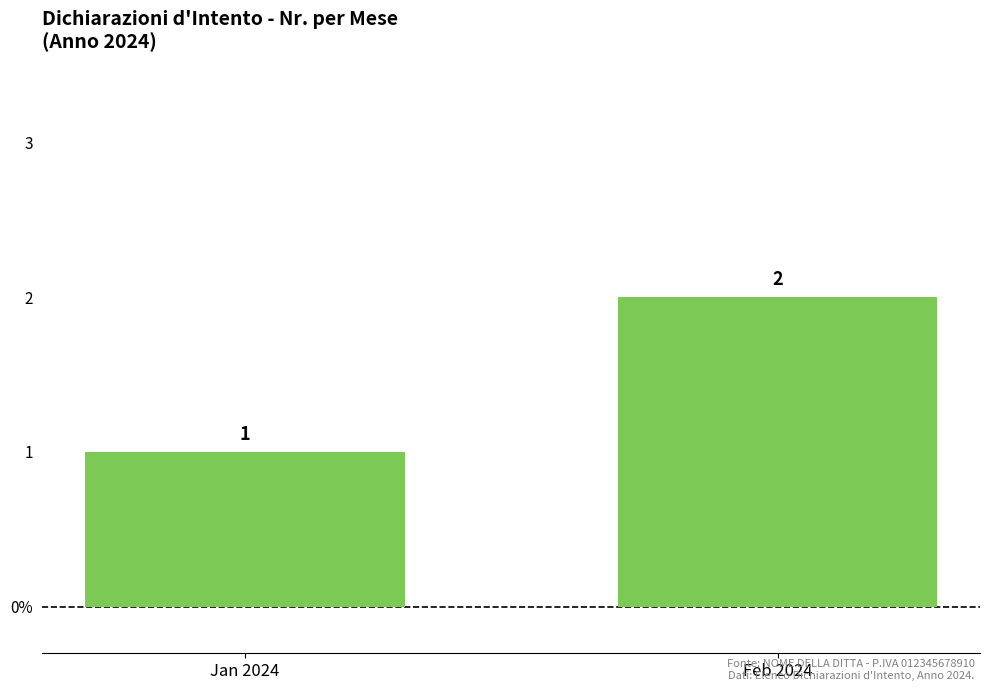

Approximately how many times larger is the value at Jan 2024 compared to Feb 2024?

0.5